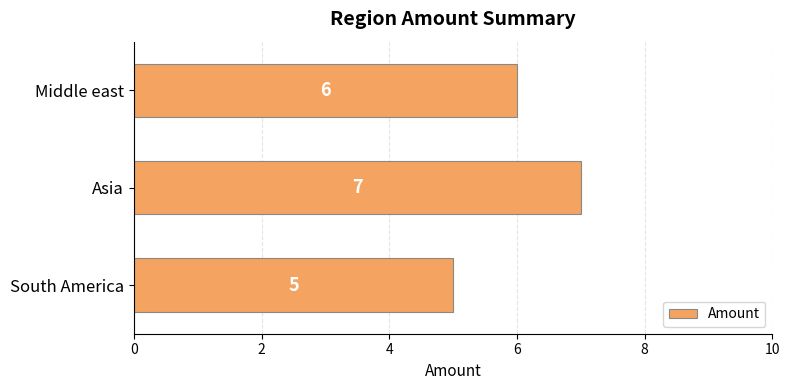

Does the chart contain stacked bars?

No